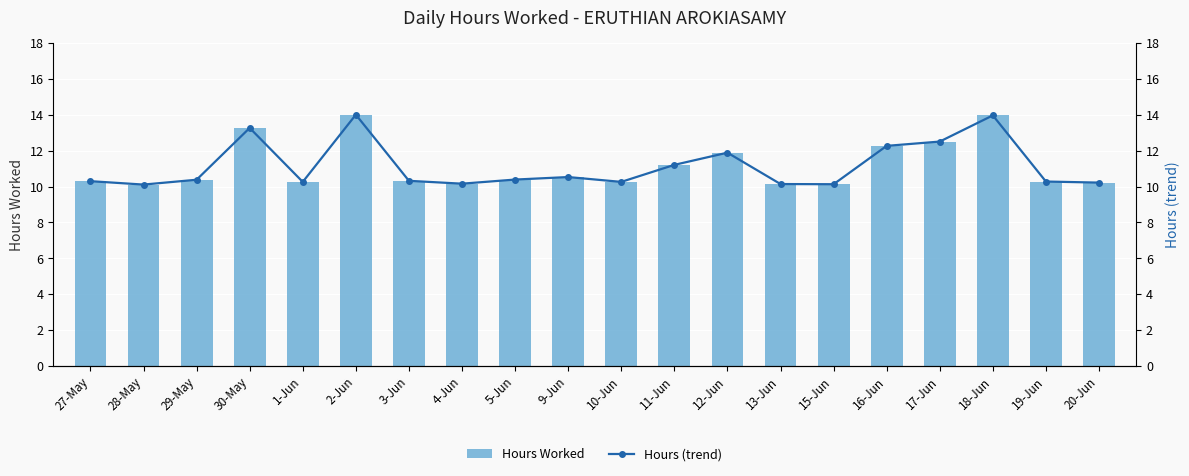

Which has a higher value, 18-Jun or 29-May?

18-Jun